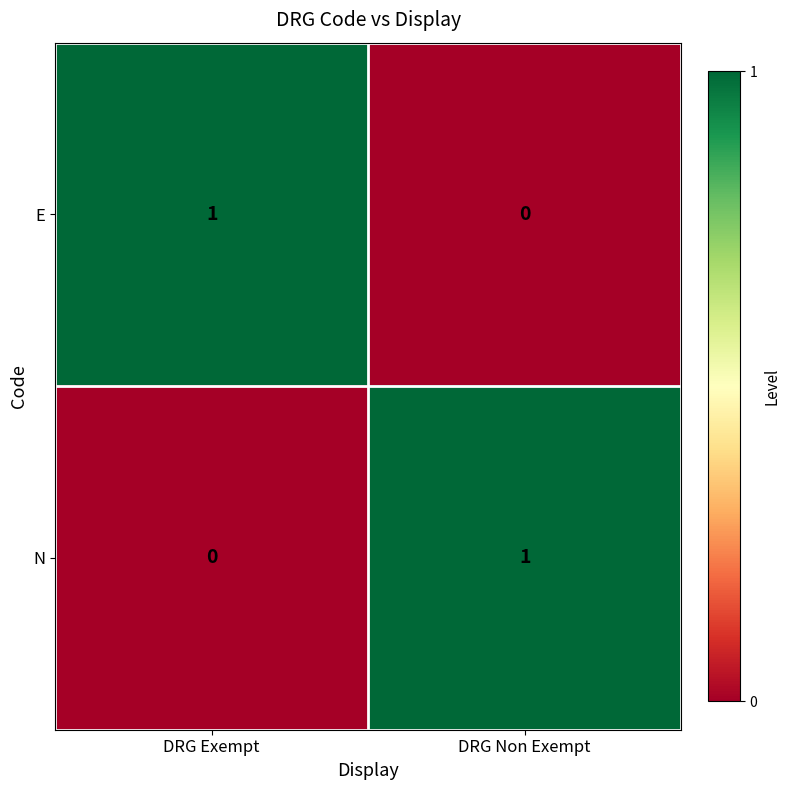

Is it true that E equals -1 at DRG Non Exempt?

False